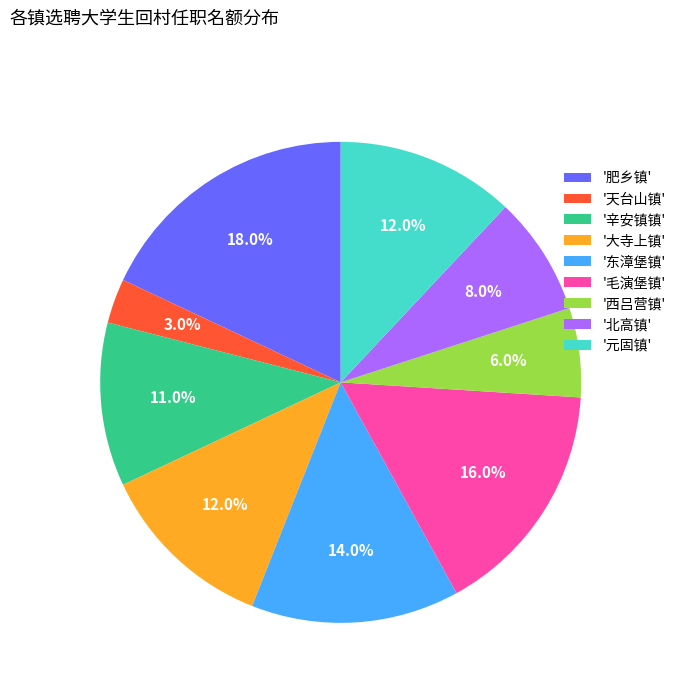

What is the smallest slice in the pie chart?

'天台山镇'